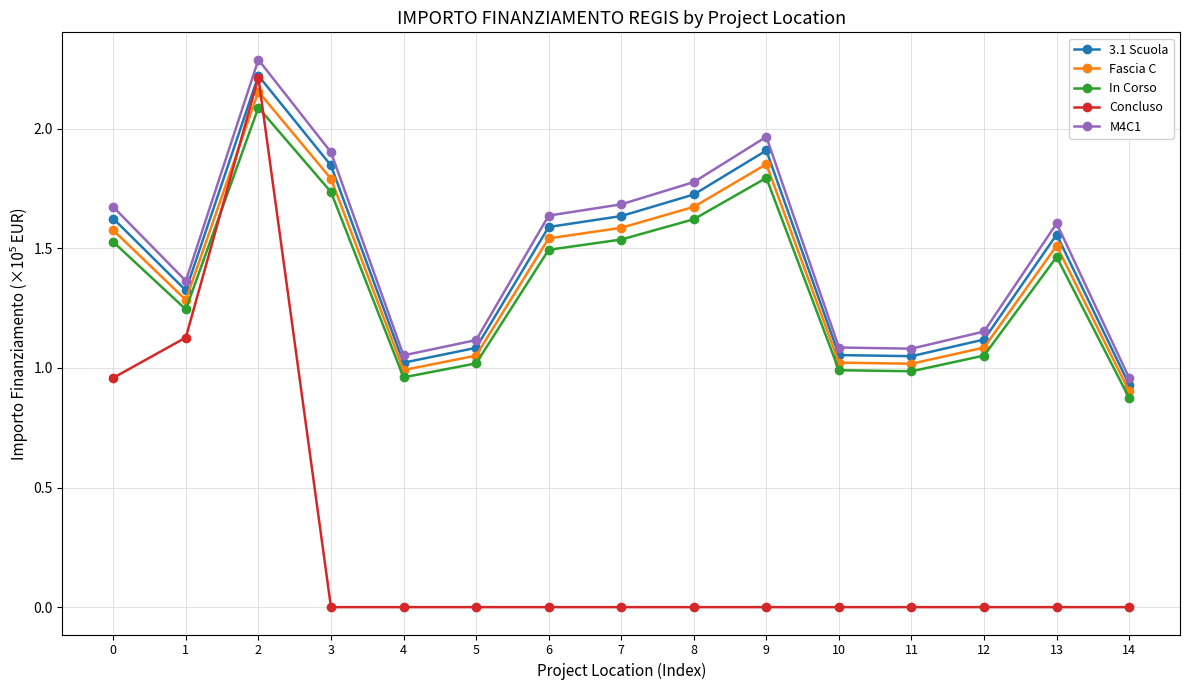

The value of M4C1 at 9 is 1.0. True or false?

False